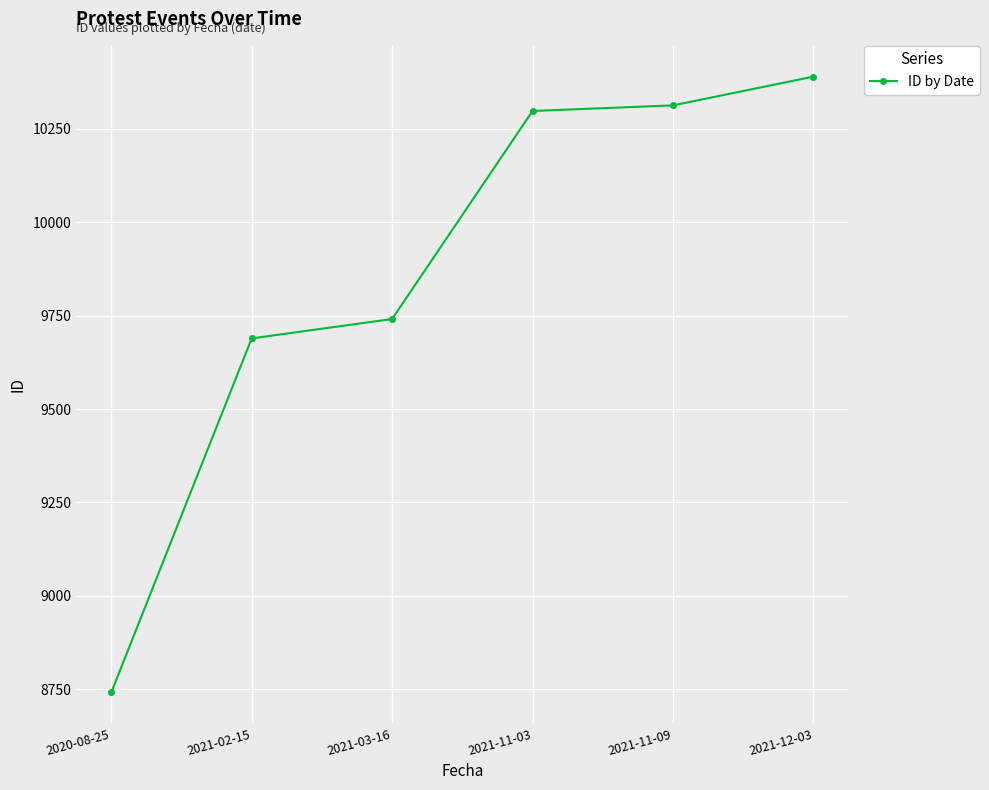

Rank the categories by value from highest to lowest.

2021-12-03, 2021-11-09, 2021-11-03, 2021-03-16, 2021-02-15, 2020-08-25